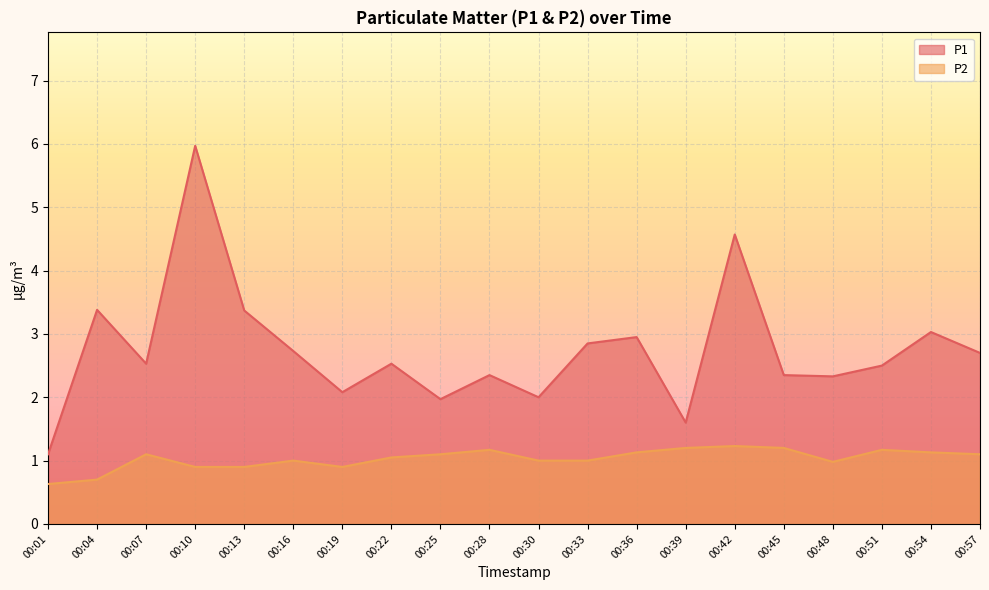

The value of P2 at 00:25 is 0.6. True or false?

False